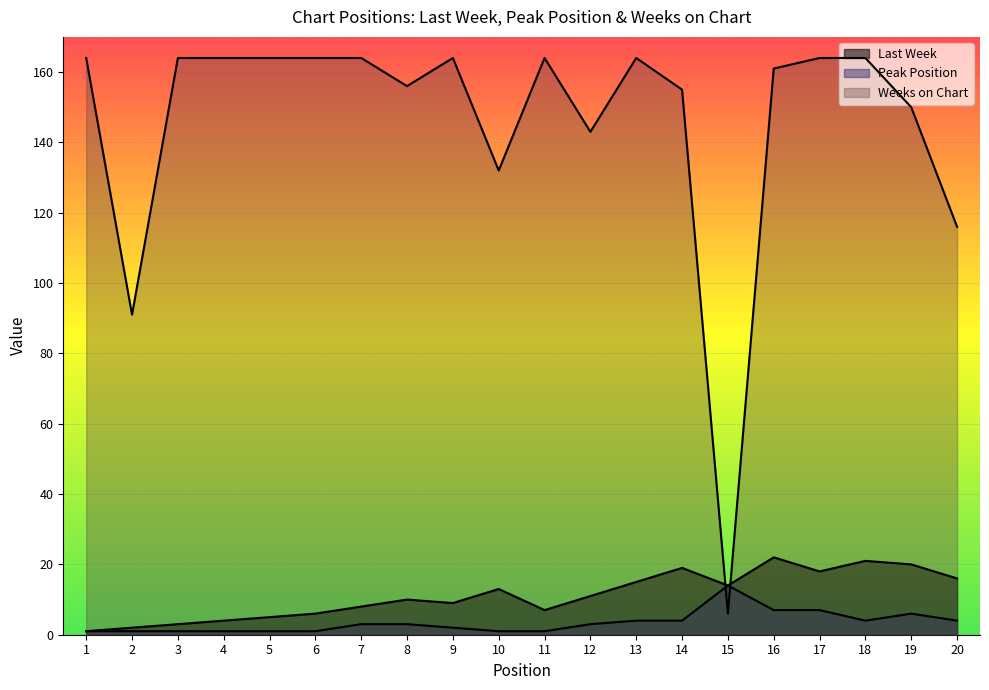

What is the approximate value of Peak Position at 16?

7